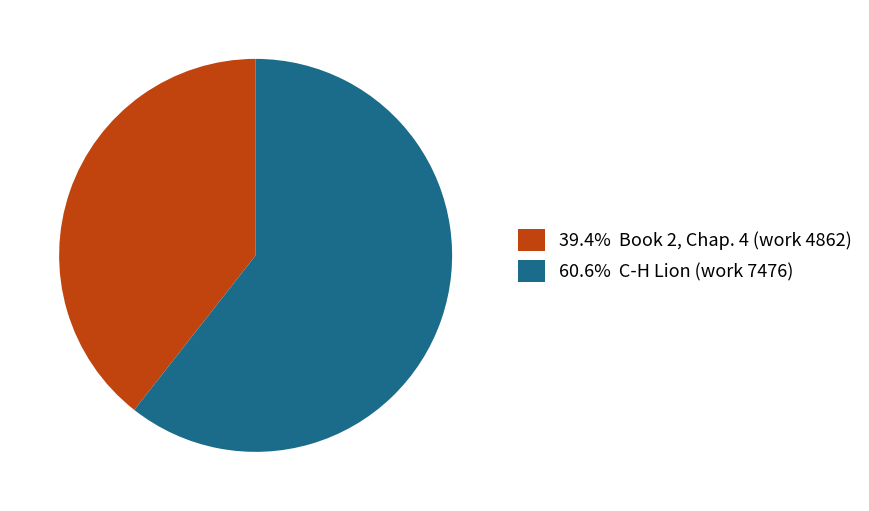

Approximately how many times larger is the value at 39.4% Book 2, Chap. 4 (work 4862) compared to 60.6% C-H Lion (work 7476)?

0.7